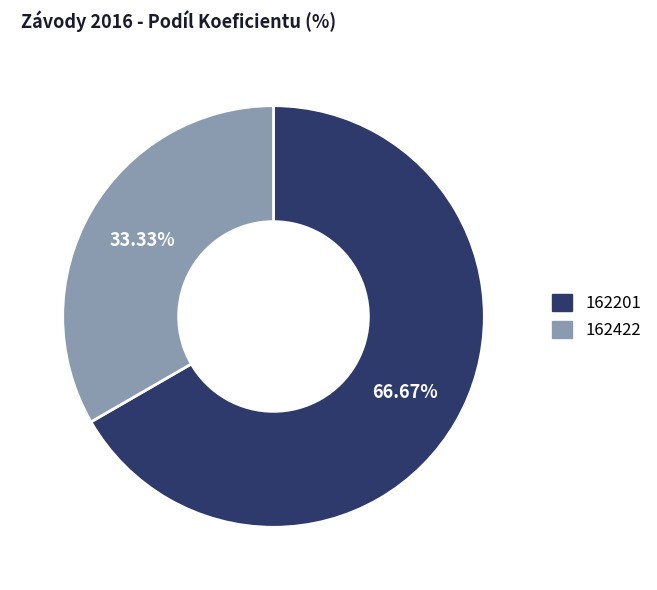

To the nearest percent, what is the combined percentage of 162422 and 162201?

100%